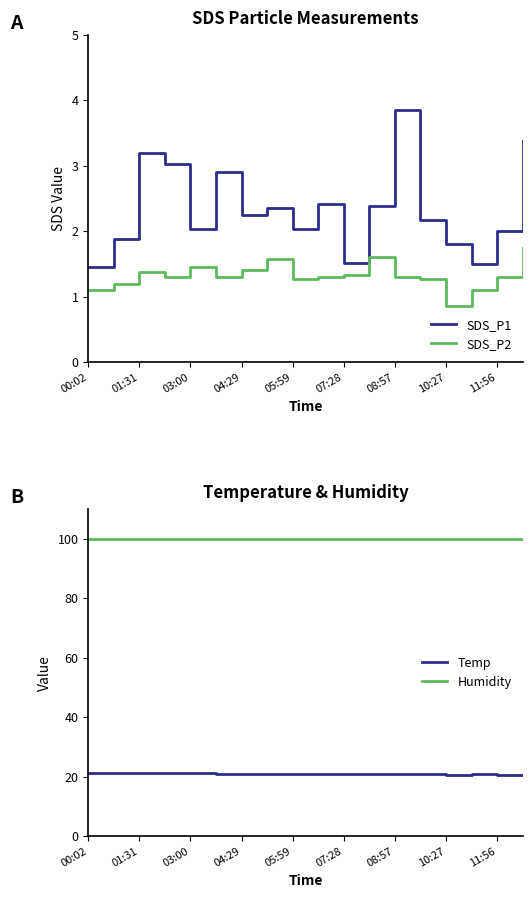

What is the sum of all SDS_P1 values?

42.1